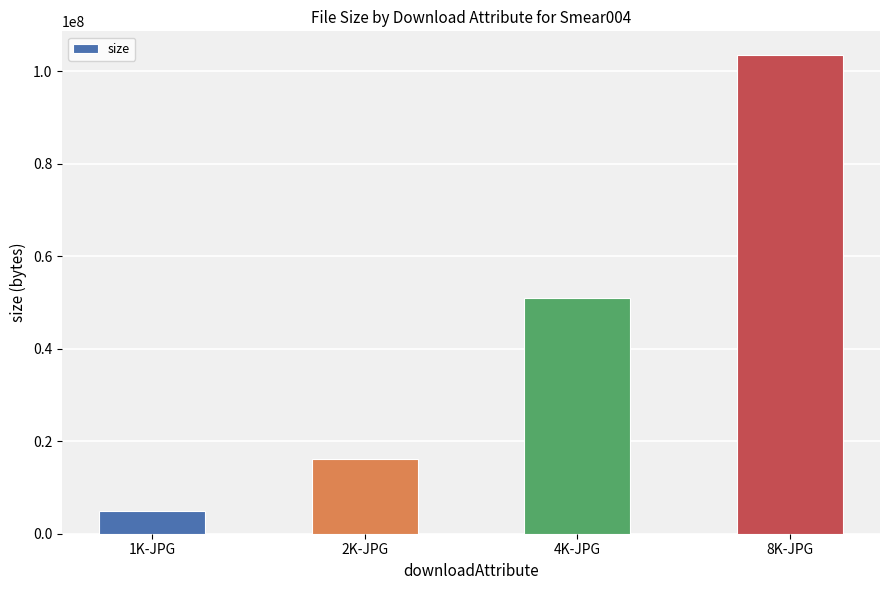

Which label corresponds to the largest value in the chart?

8K-JPG